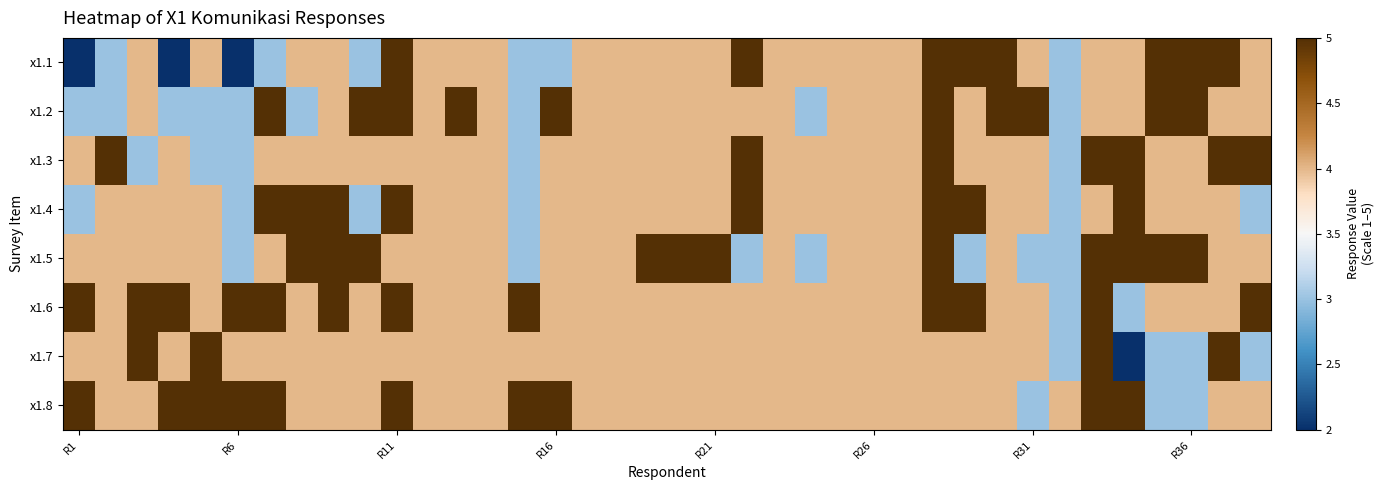

At which category does the chart reach its peak across all series?

R11